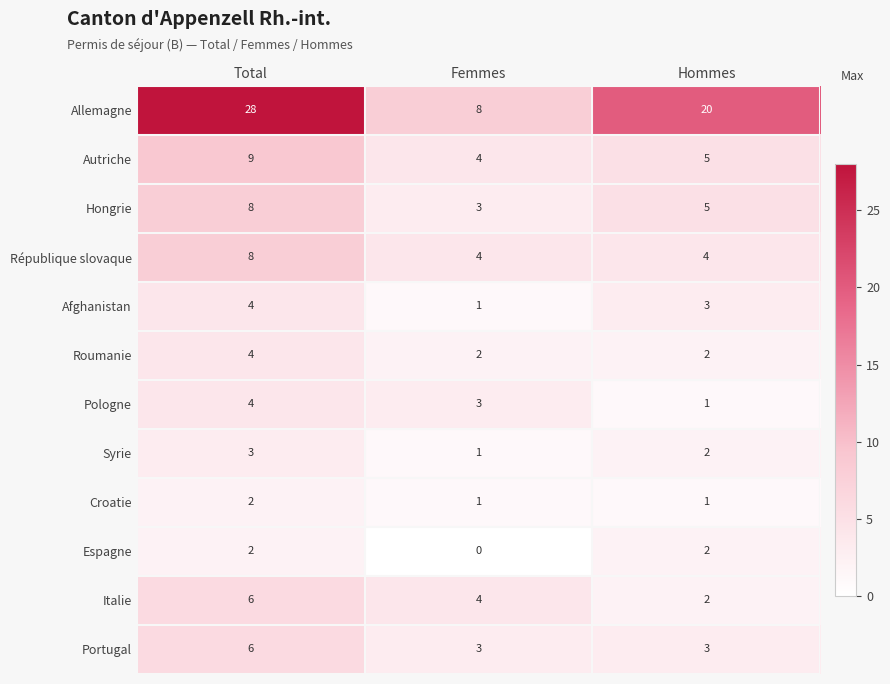

What is the spread (max minus min) of values at Total?

26